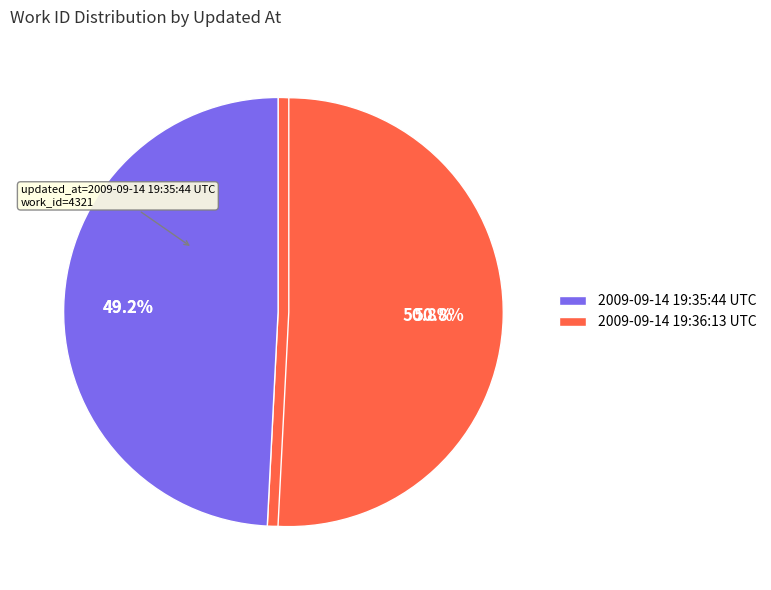

Combined, do 2009-09-14 19:35:44 UTC and 2009-09-14 19:36:13 UTC account for over 50%?

Yes